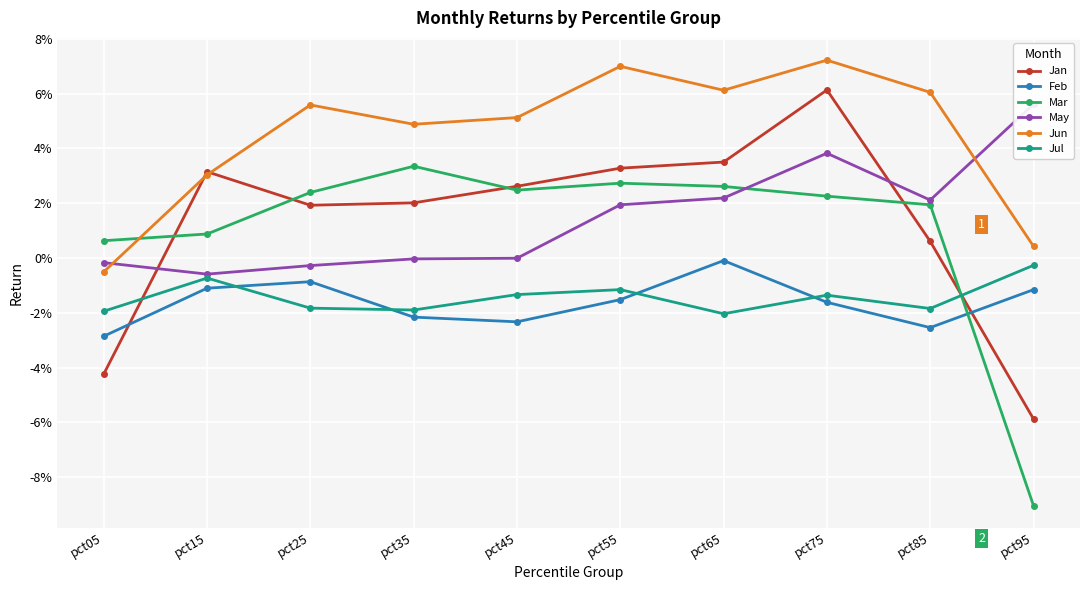

How many categories are shown in the chart?

10